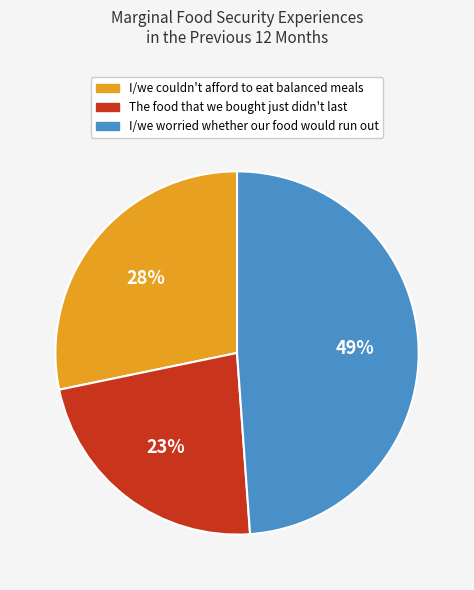

To the nearest percent, what is the difference between the I/we worried whether our food would run out and I/we couldn't afford to eat balanced meals slice percentages?

21%